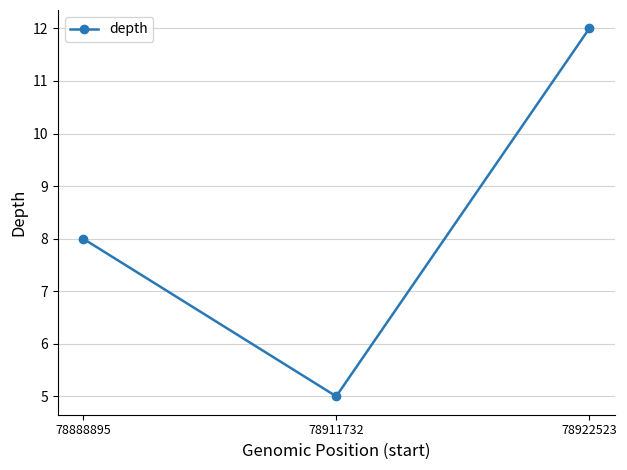

Approximately how many times larger is the value at 78922523 compared to 78888895?

1.5